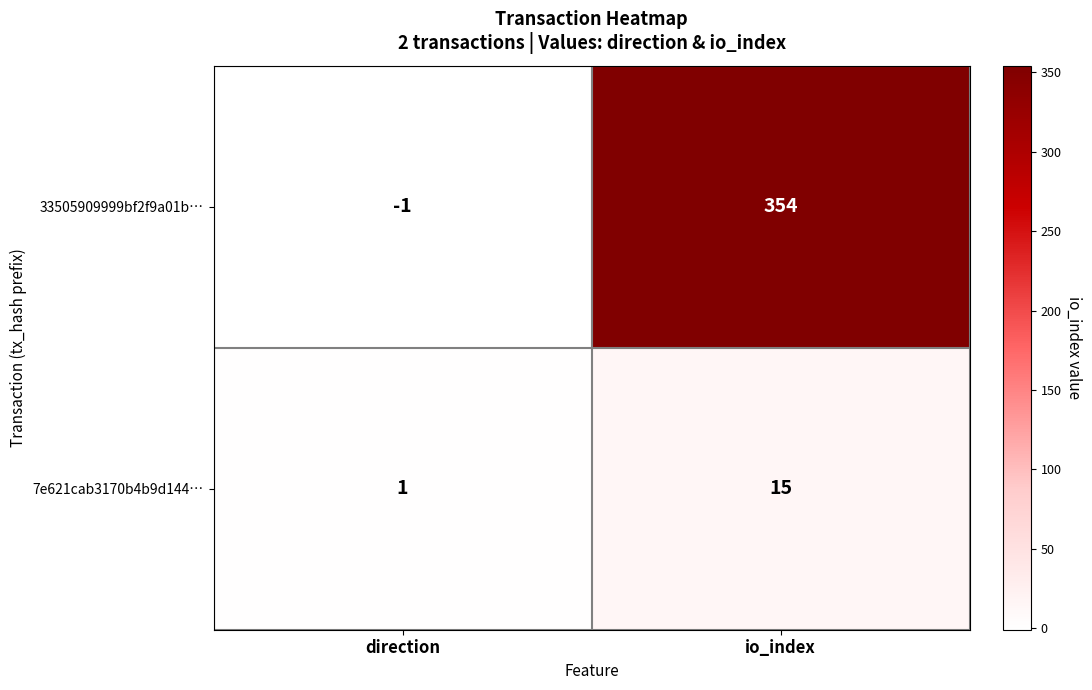

Reading left to right, extract all data points from this chart.

33505909999bf2f9a01b…: direction=-1	io_index=354
7e621cab3170b4b9d144…: direction=1	io_index=15